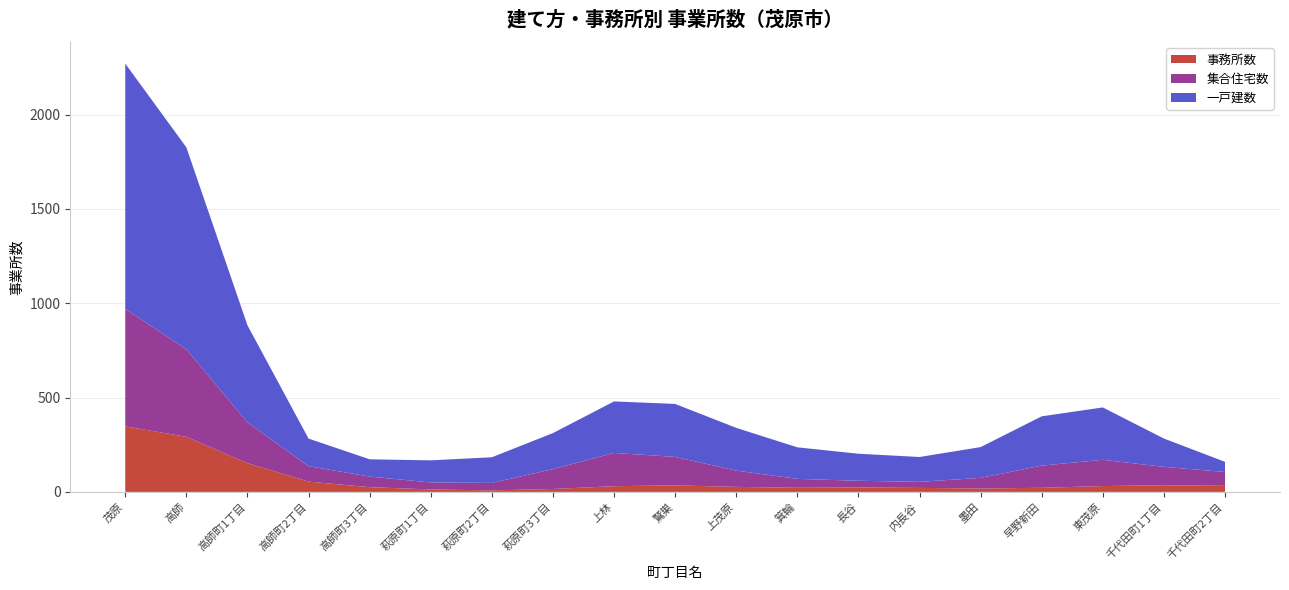

Which category has the highest value in the 事務所数 series?

茂原